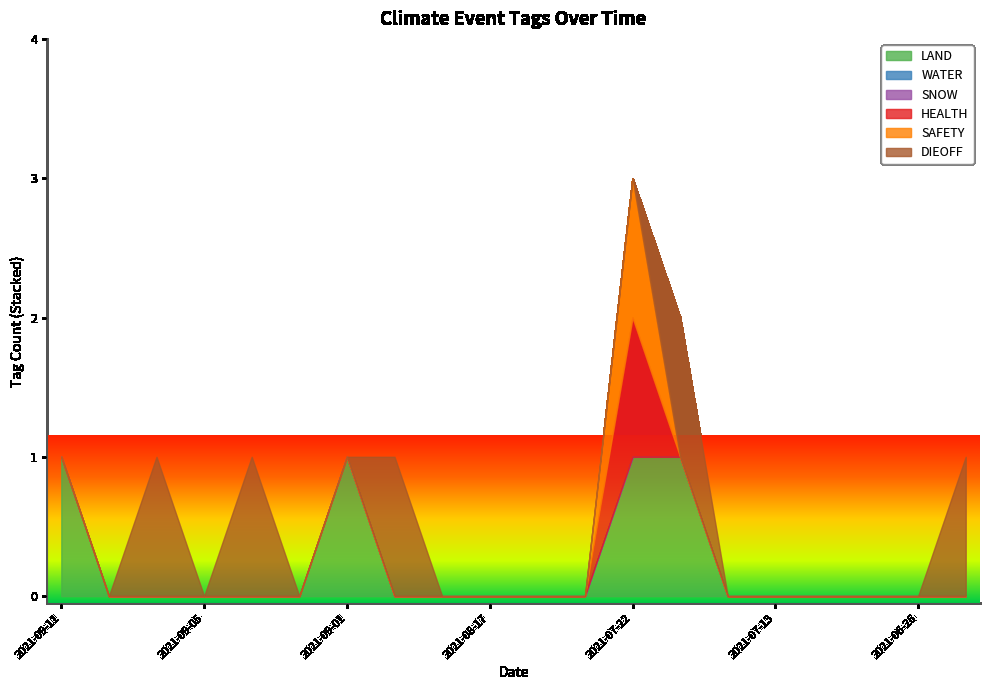

What is the sum of all LAND values?

4